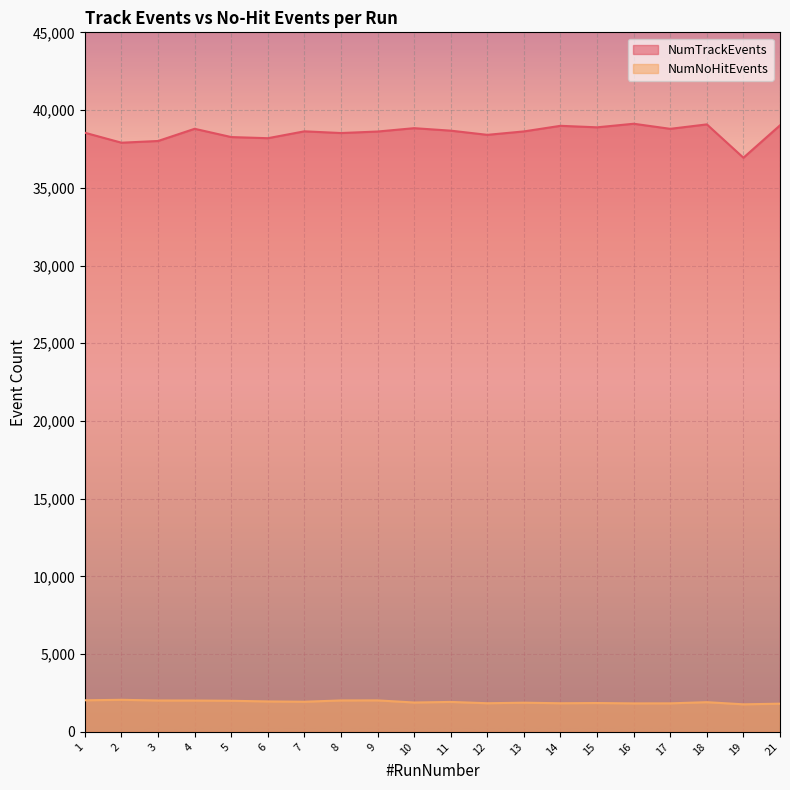

In NumTrackEvents, how many points are lower than both neighbors (excluding endpoints)?

7